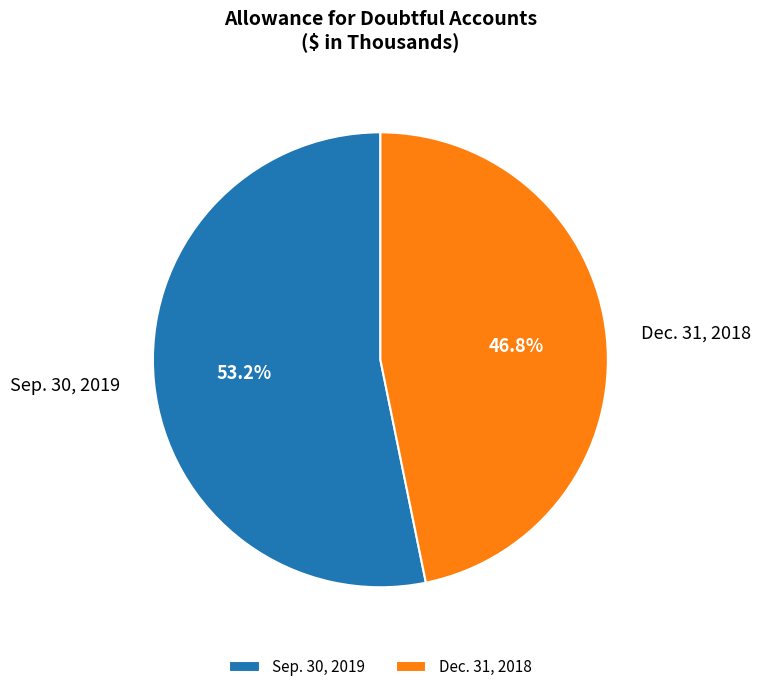

How many segments does this pie chart have?

2